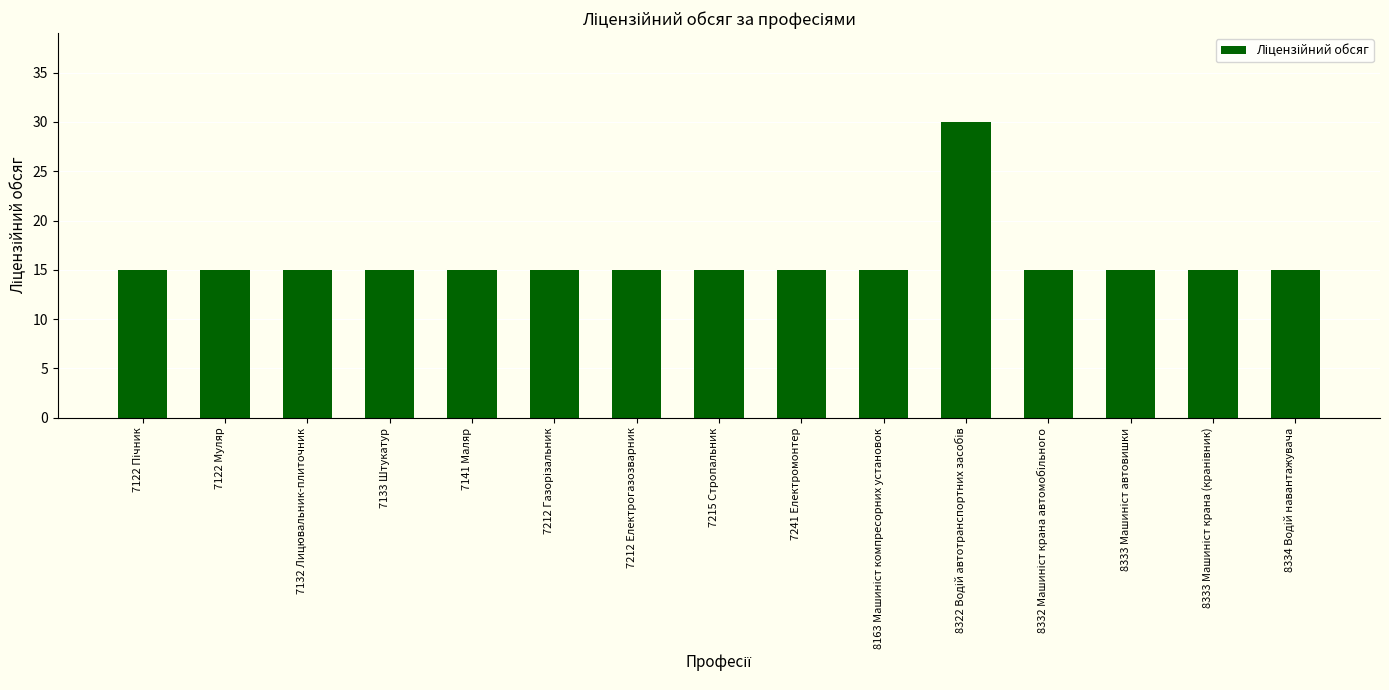

Is it true that the value at 7241 Електромонтер is 15?

True